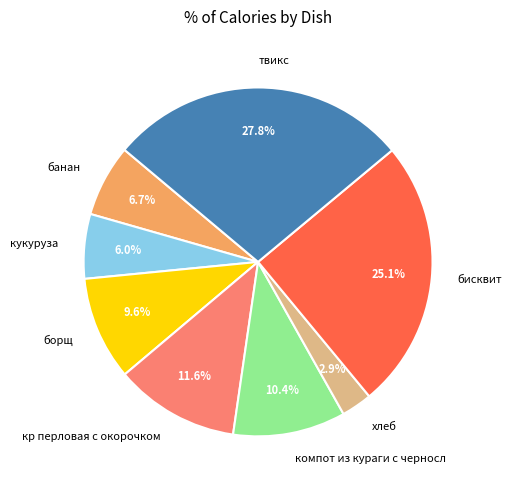

Which slice is the smallest?

хлеб